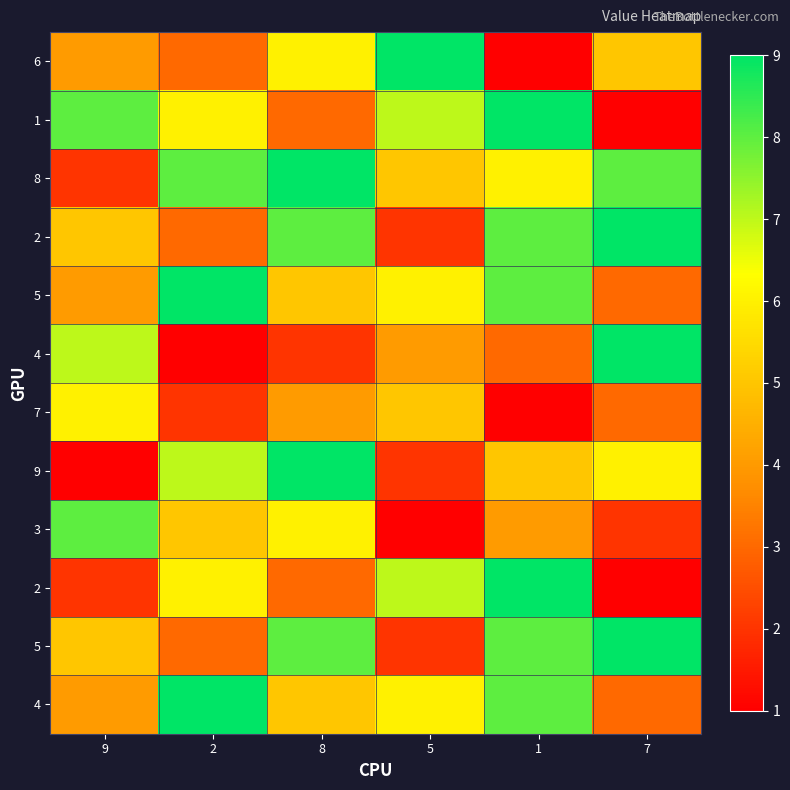

What is the spread (max minus min) of values at 1?

8